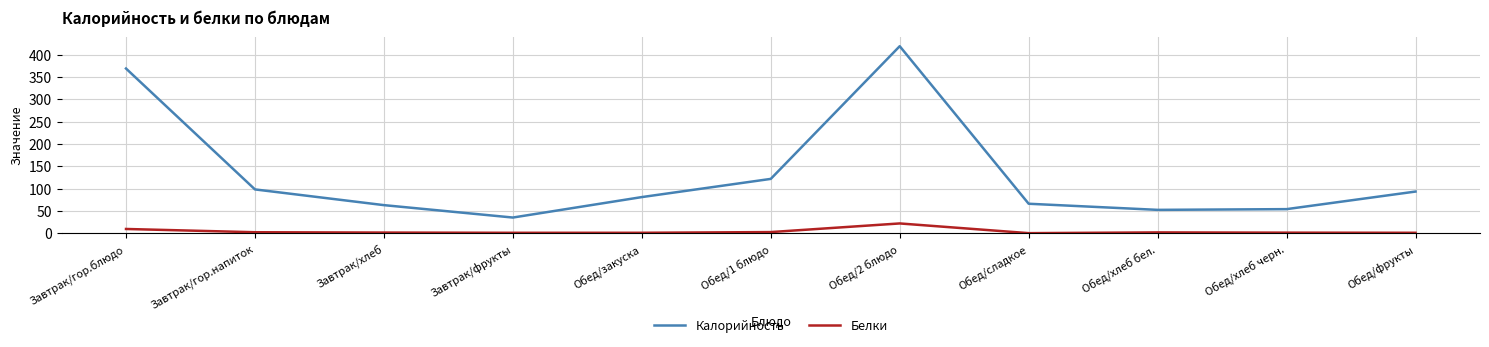

List the series in order of their overall mean, highest first.

Калорийность, Белки